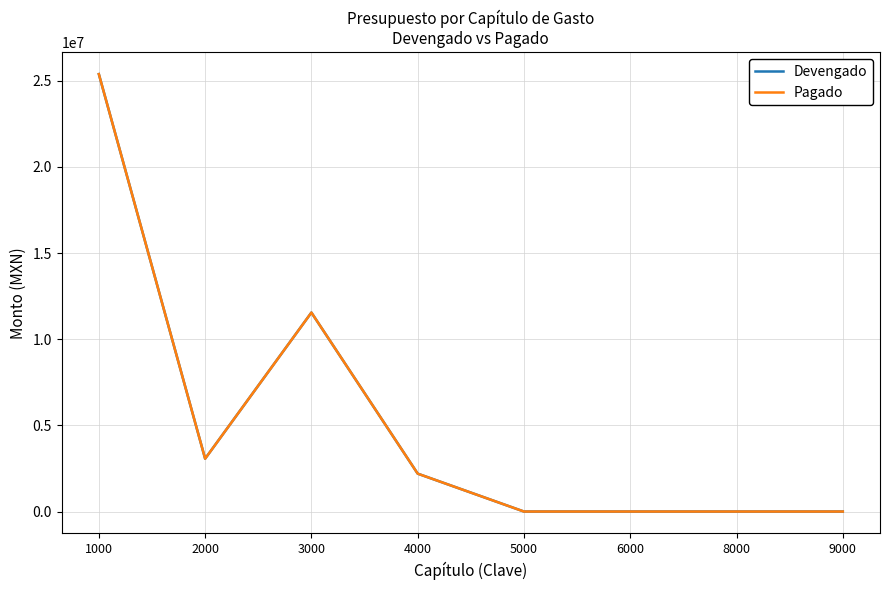

Does the chart have visible grid lines?

Yes